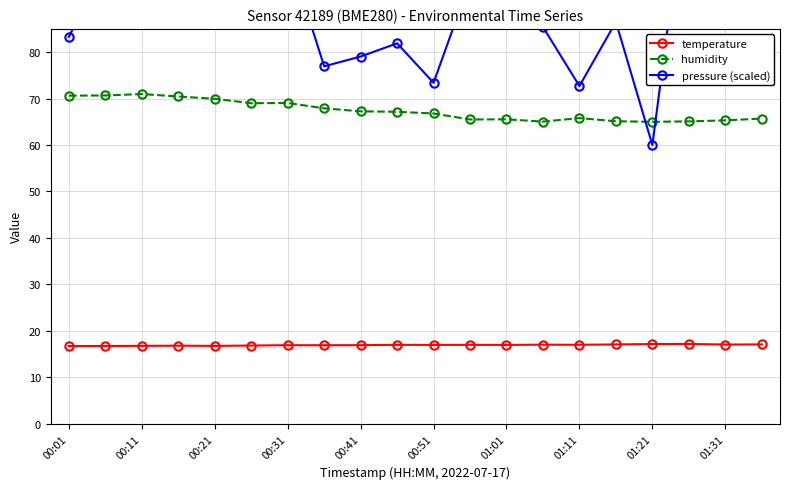

True or false: temperature has a value of 30.4 at 15.

False